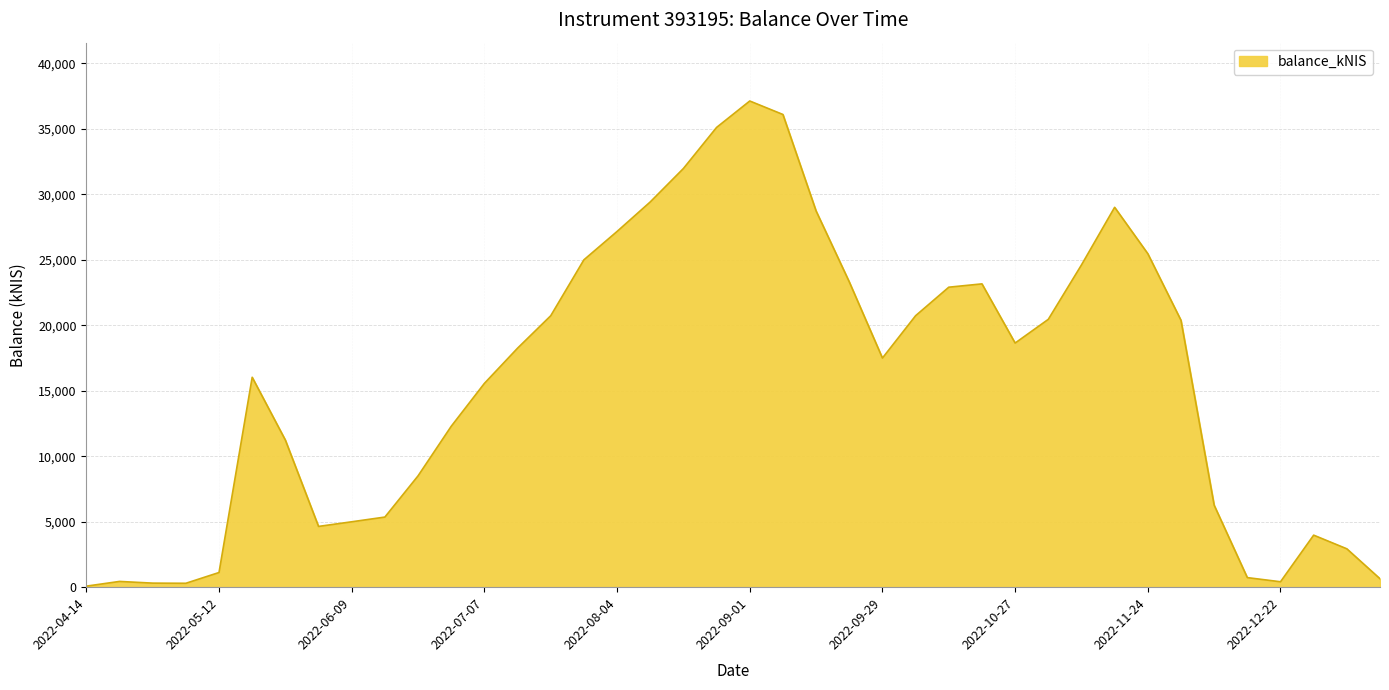

What is the difference between the maximum and minimum values?

37039.1